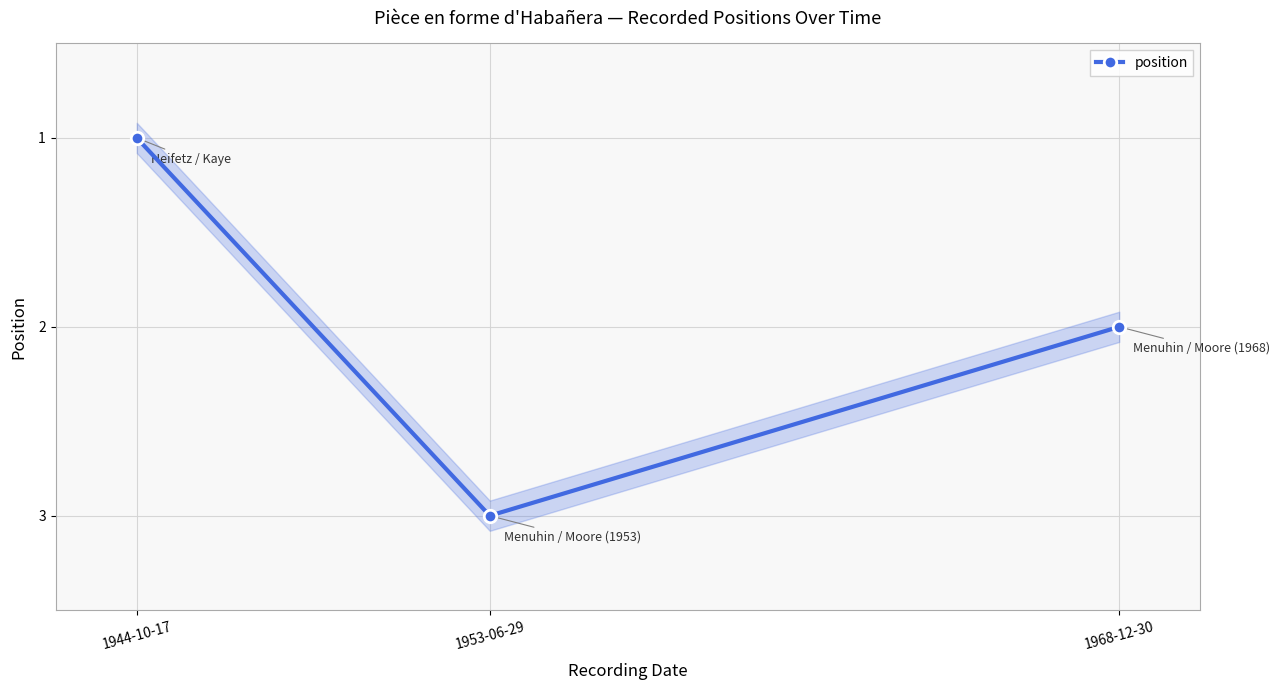

Does the chart display data point markers on the line(s)?

Yes